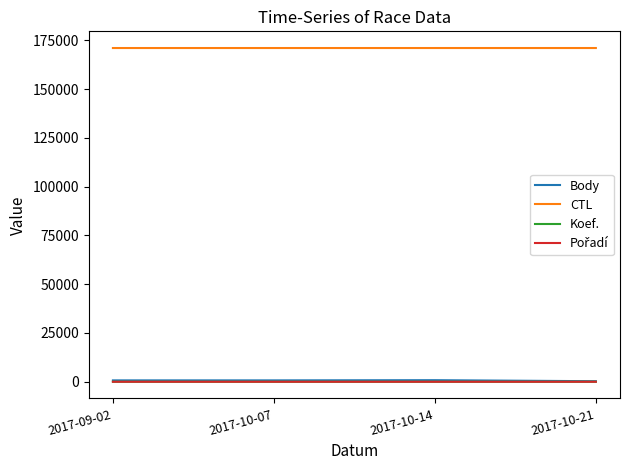

Does the chart have visible grid lines?

No